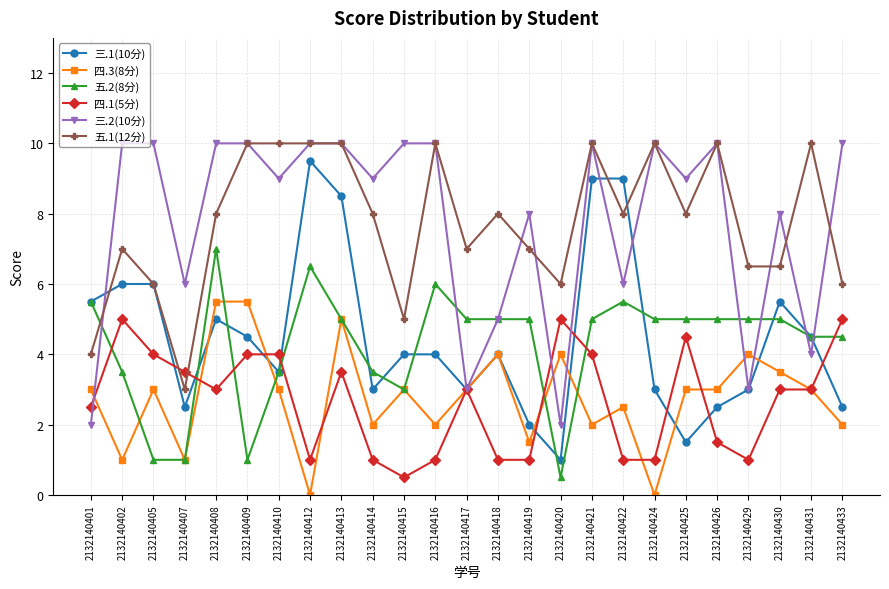

What is the value of the 三.1(10分) point at the 9th from the left?

8.5